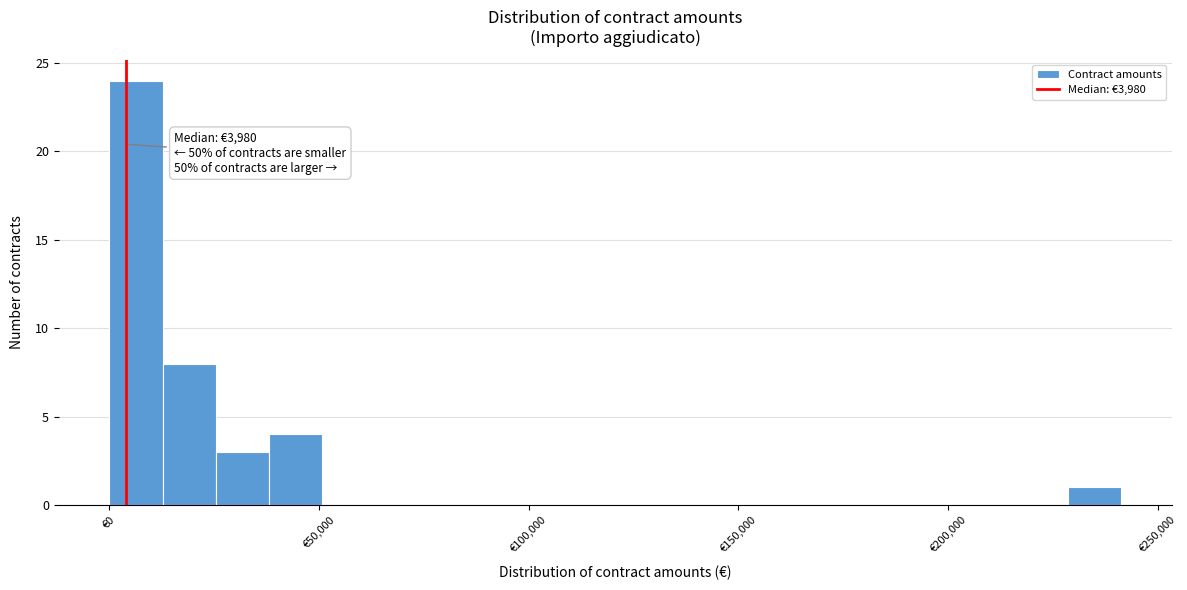

Read against the x-axis, roughly where is the centre of the tallest bar?

5000